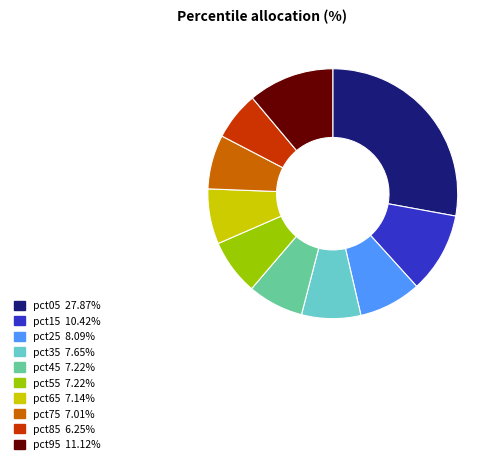

Combined, do pct15 and pct75 account for over 50%?

No